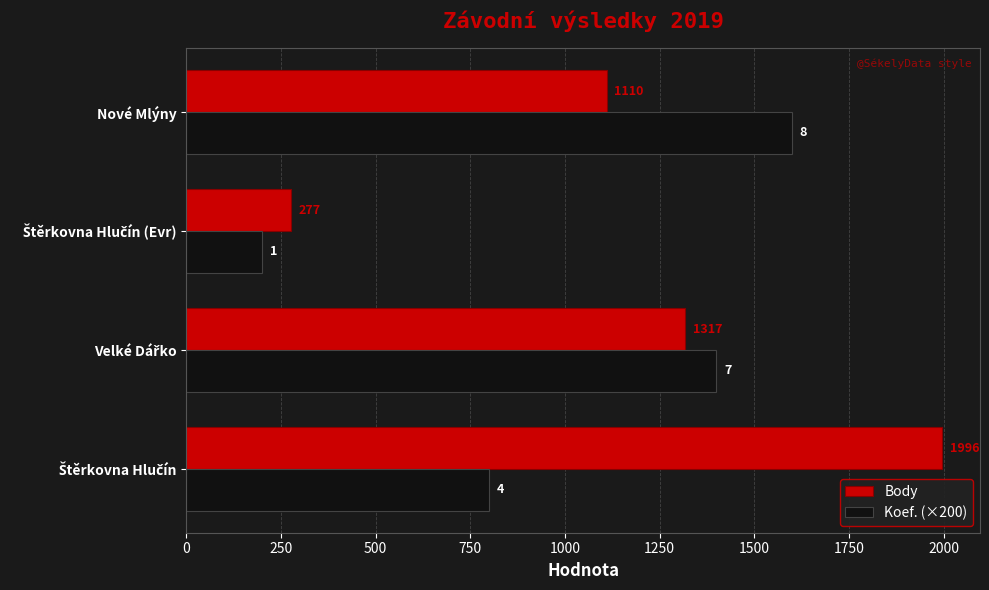

What is the highest value of the Body series?

1996